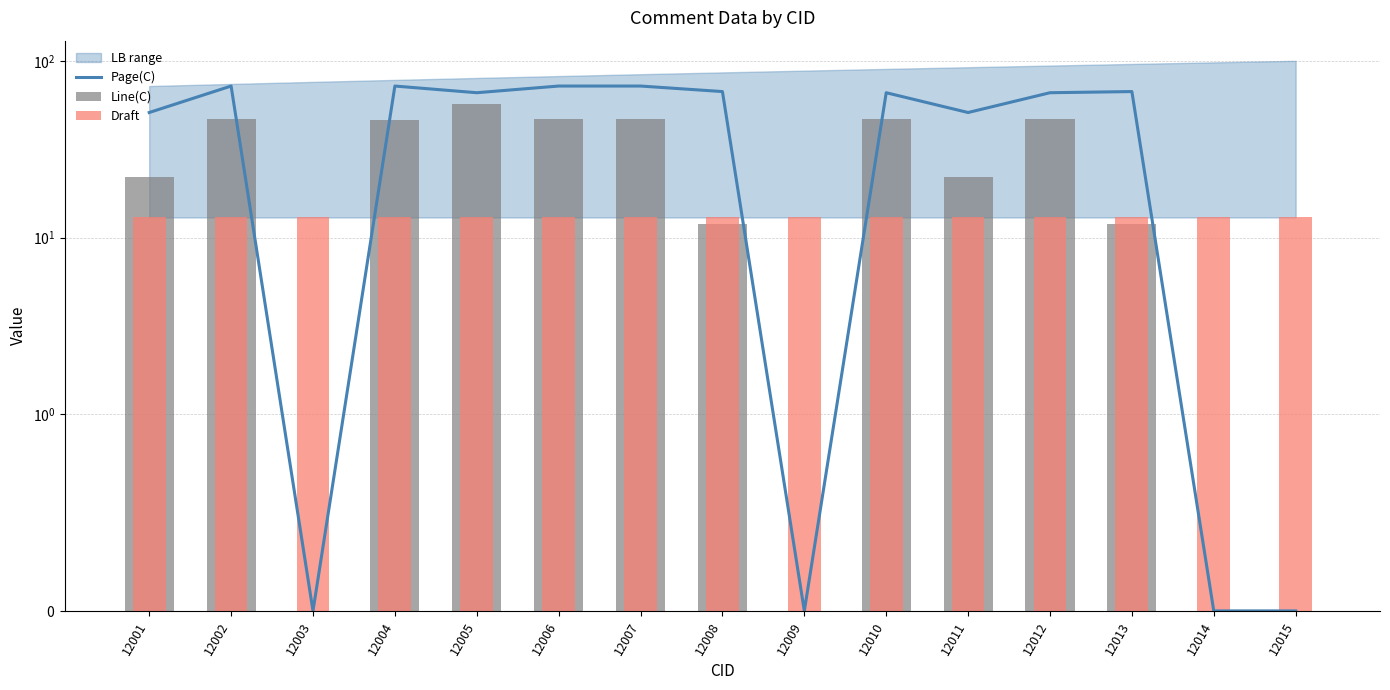

What is the average value of the Line(C) series?

27